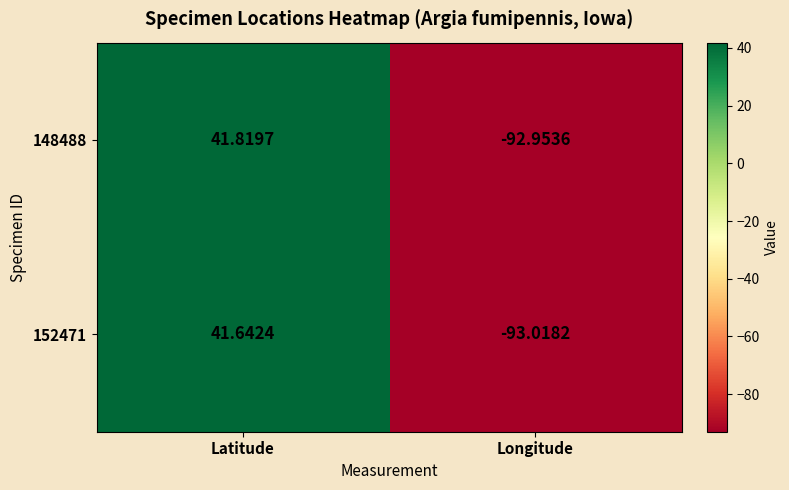

At which category is the sum across all series the highest?

Latitude